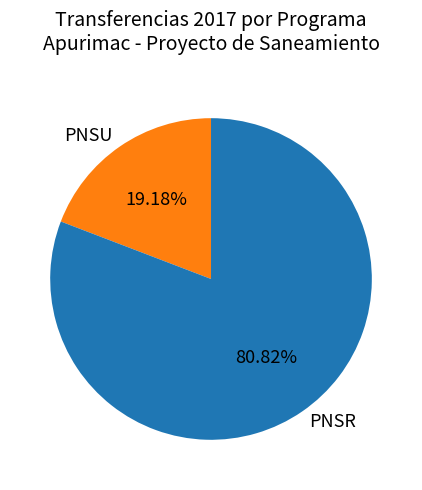

Is the sum of PNSU and PNSR greater than half?

Yes